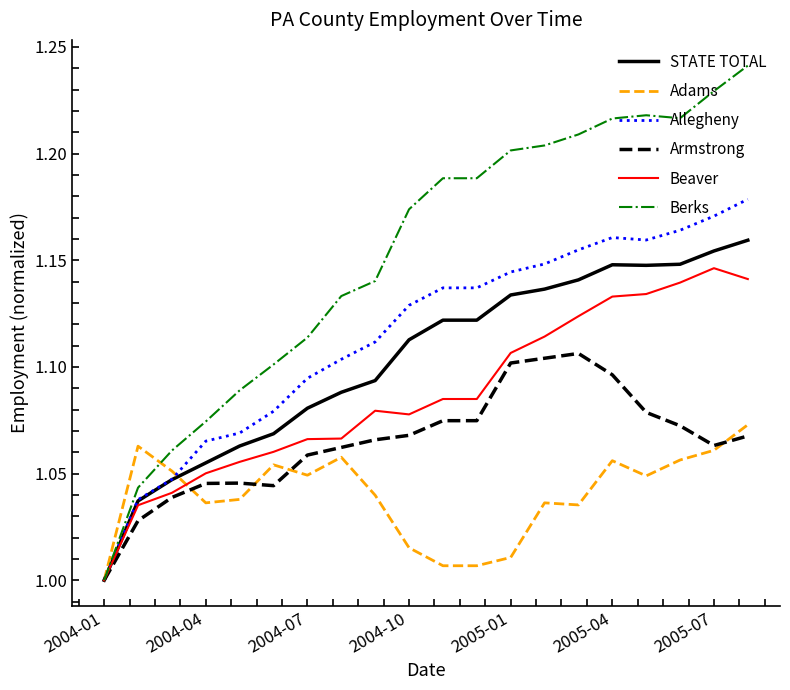

Rank the series by their maximum value, from highest to lowest.

Berks, Allegheny, STATE TOTAL, Beaver, Armstrong, Adams